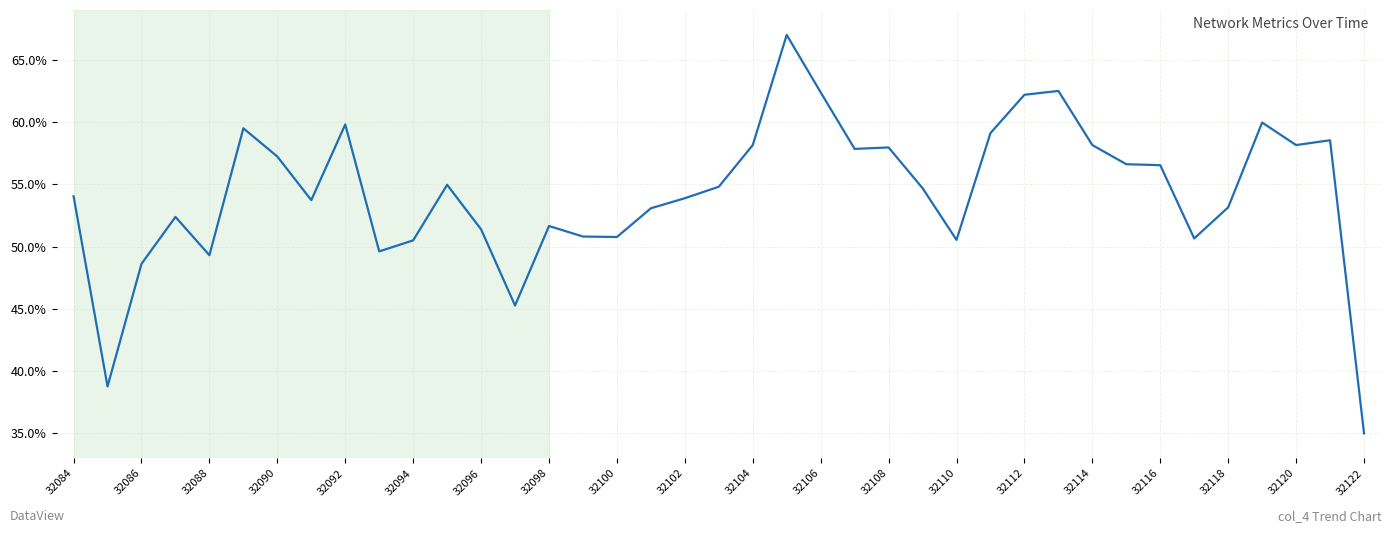

Does the chart have visible grid lines?

Yes